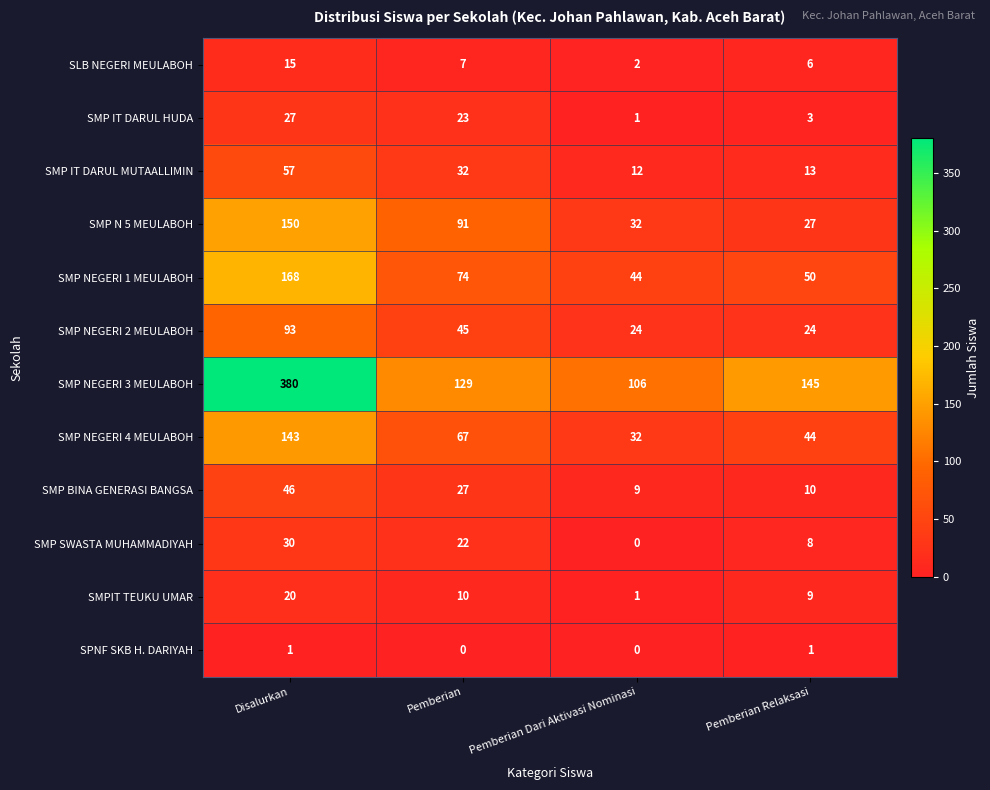

At which label is SMP N 5 MEULABOH closest to 88?

Pemberian